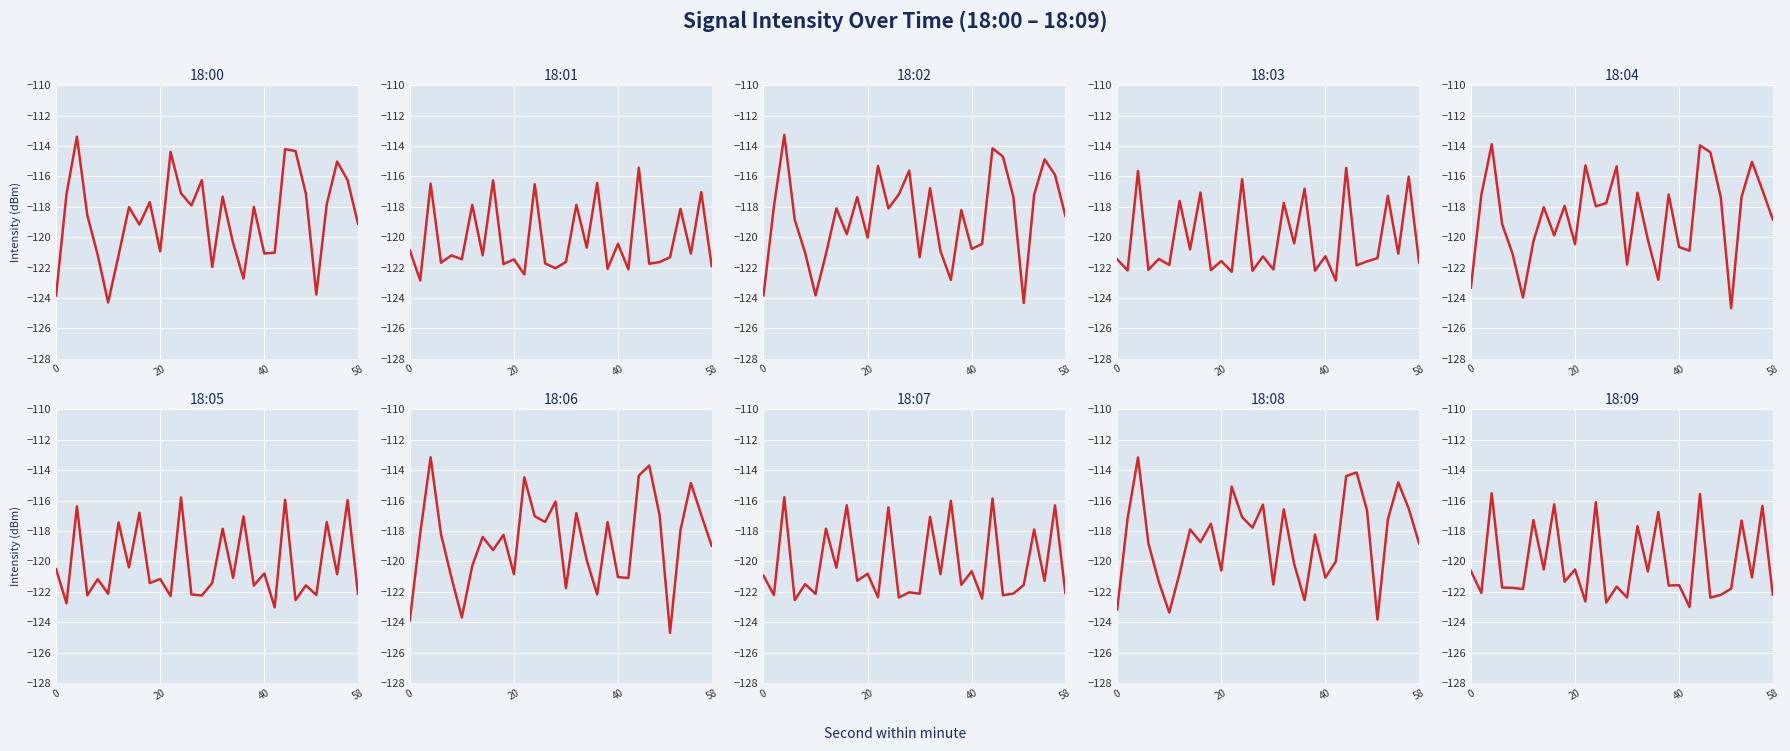

Is this an area chart (filled region under the line)?

No